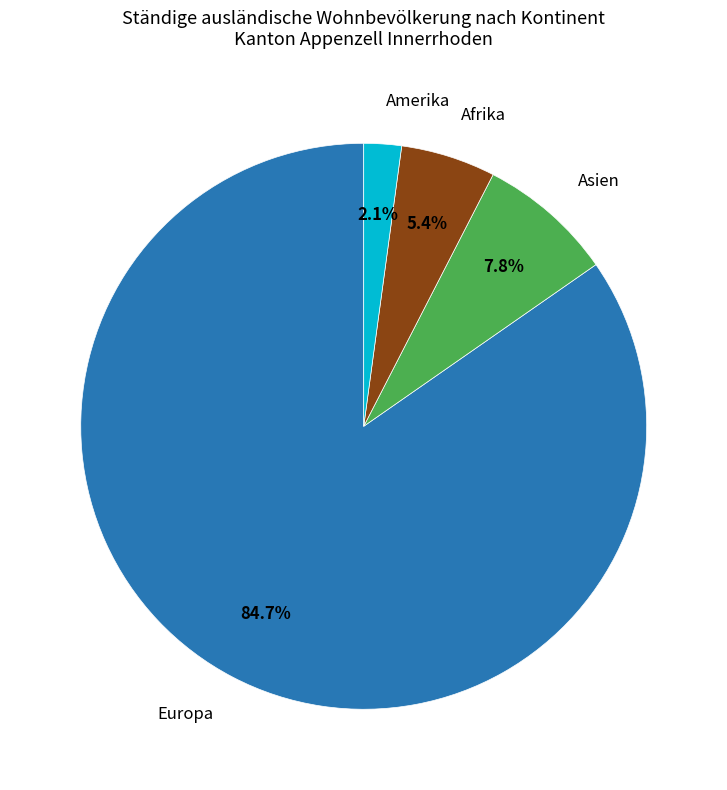

Is there any slice that represents more than half of the pie?

Yes